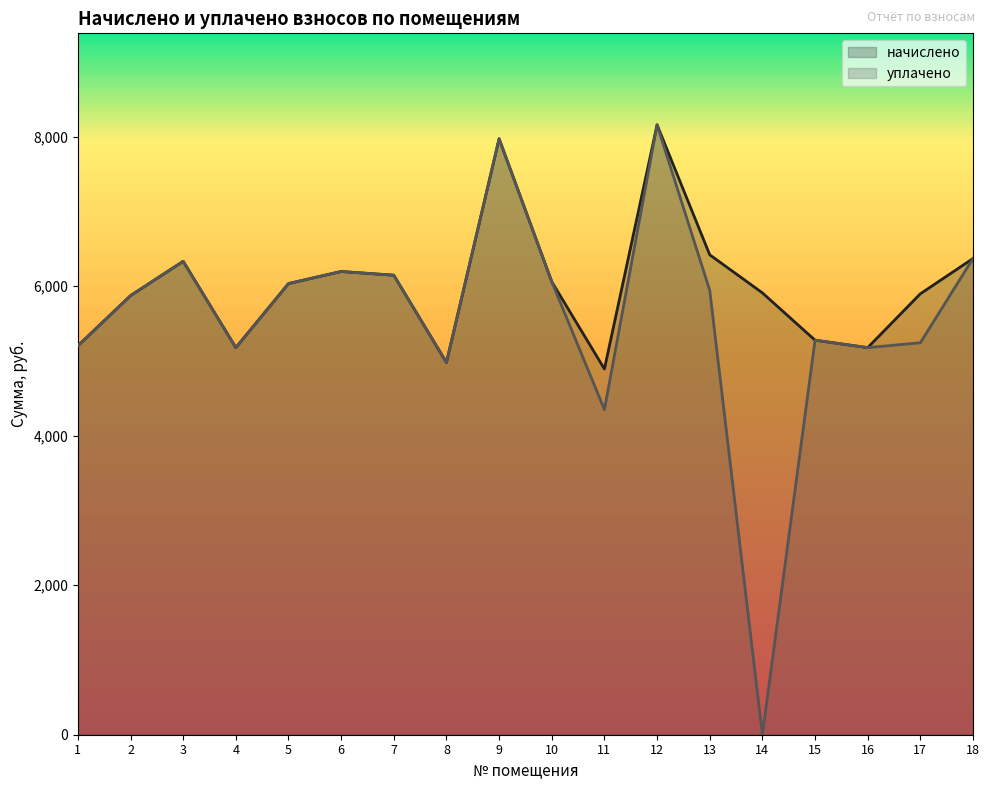

How many data points in начислено are less than 6036?

9